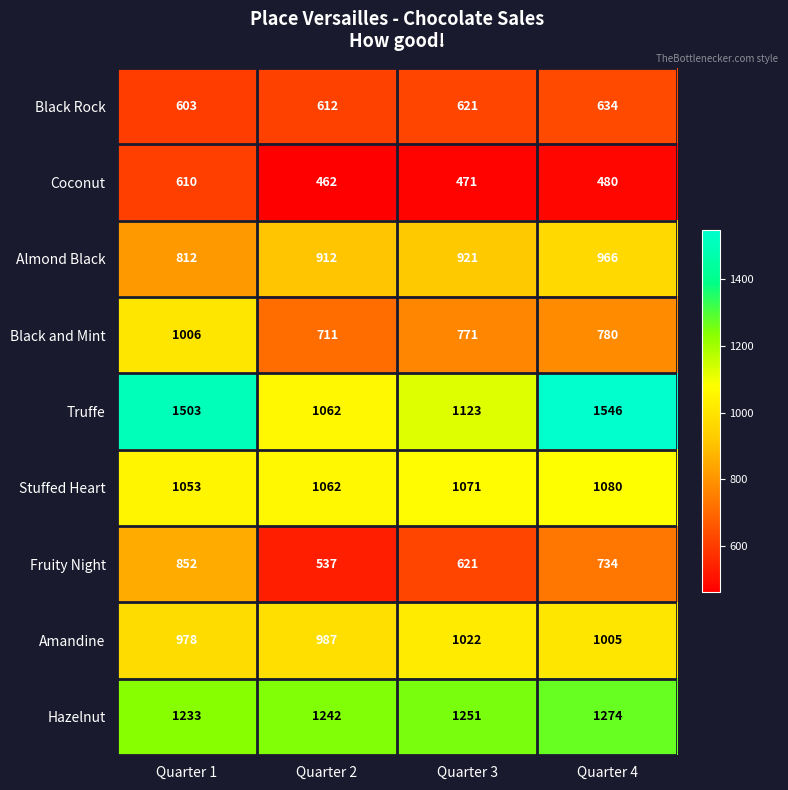

Rank the series by their maximum value, from highest to lowest.

Truffe, Hazelnut, Stuffed Heart, Amandine, Black and Mint, Almond Black, Fruity Night, Black Rock, Coconut